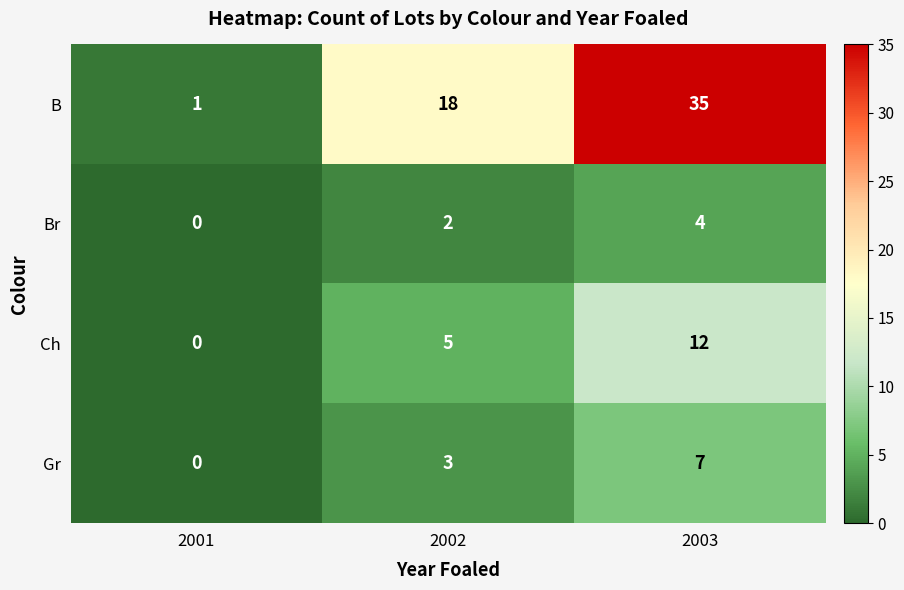

Count the number of categories in the chart.

3